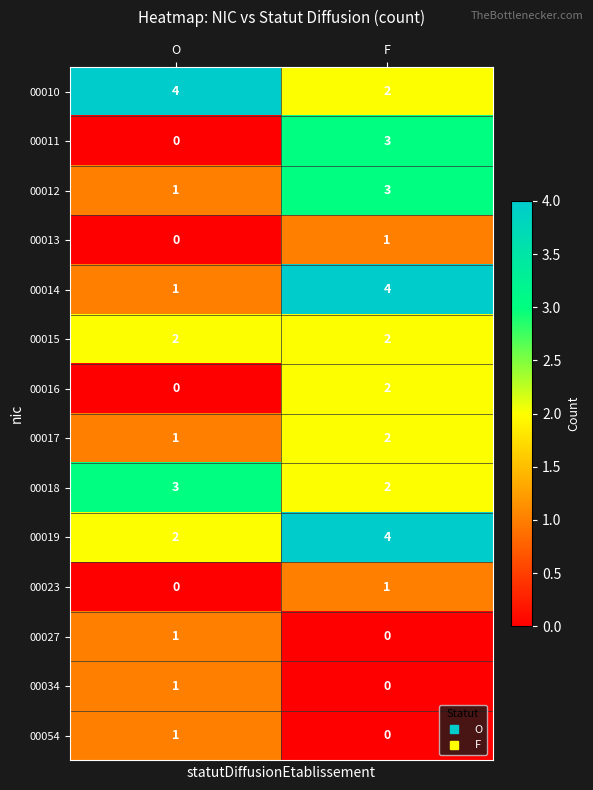

At how many categories does at least one series exceed 1?

2